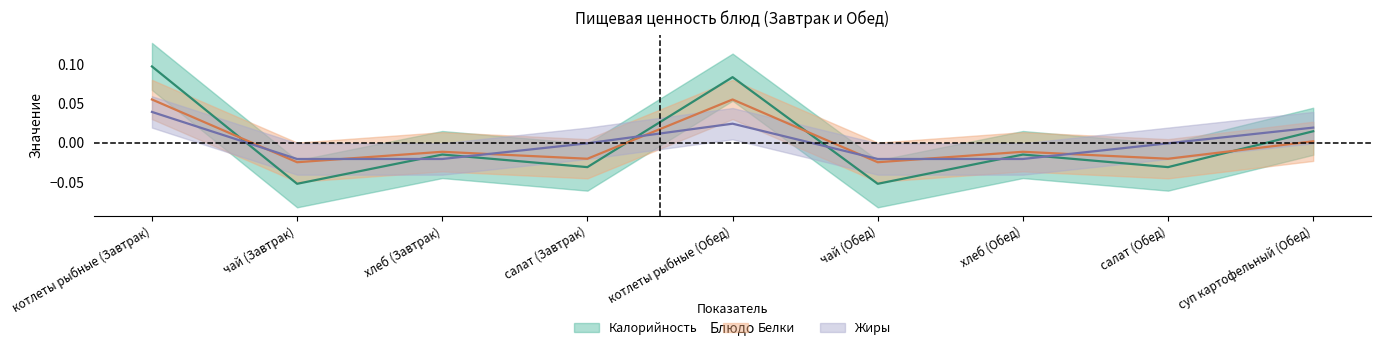

Between салат (Обед) and салат (Завтрак), which is larger?

салат (Обед)